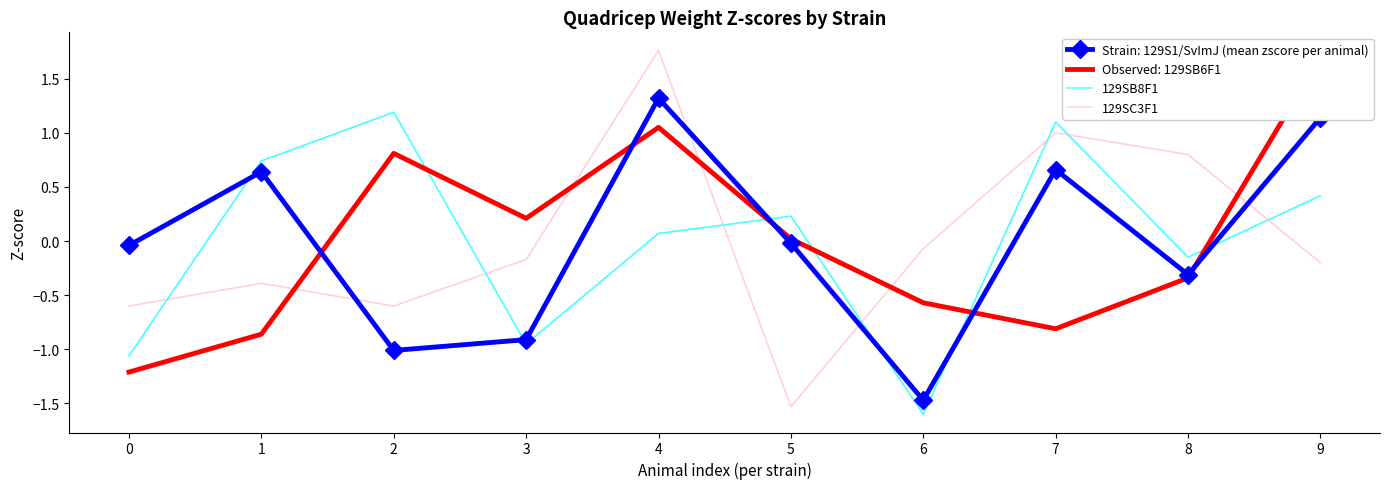

What is the spread (max minus min) of values at 3?

0.8